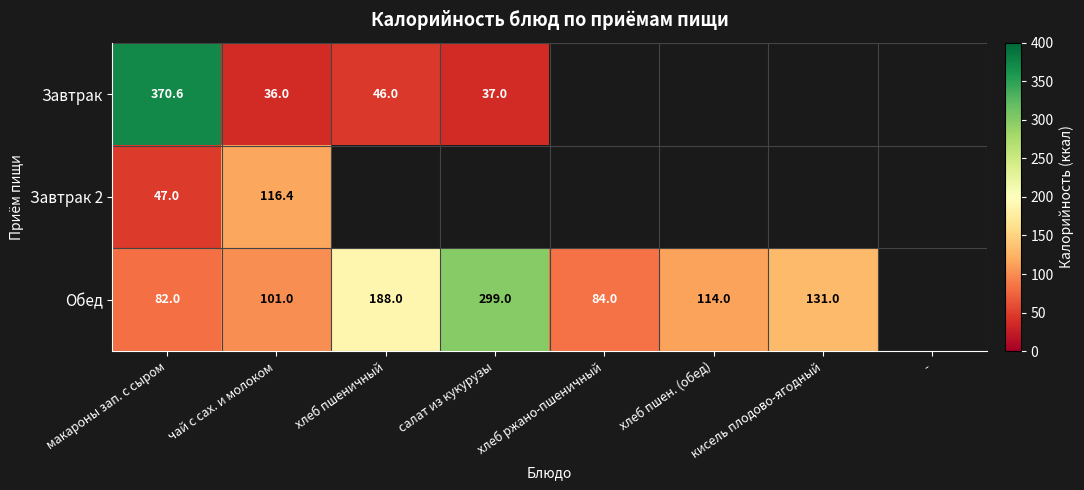

At how many categories does at least one series exceed 255?

2